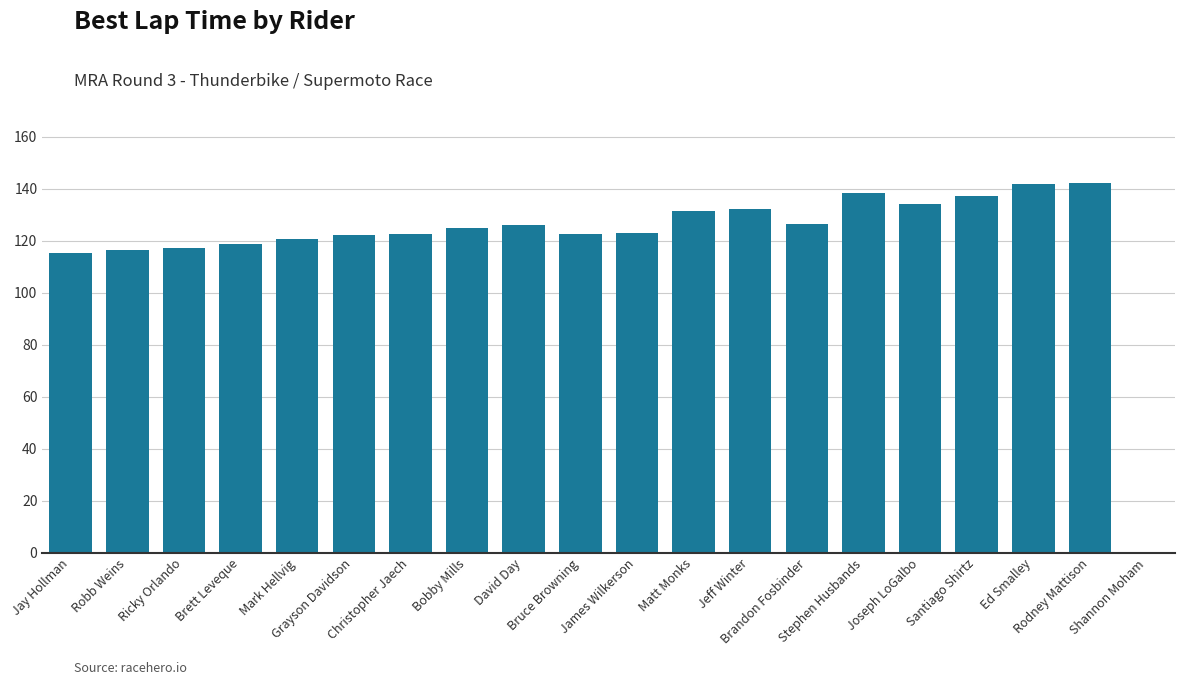

What is the sum of all values?

2413.8